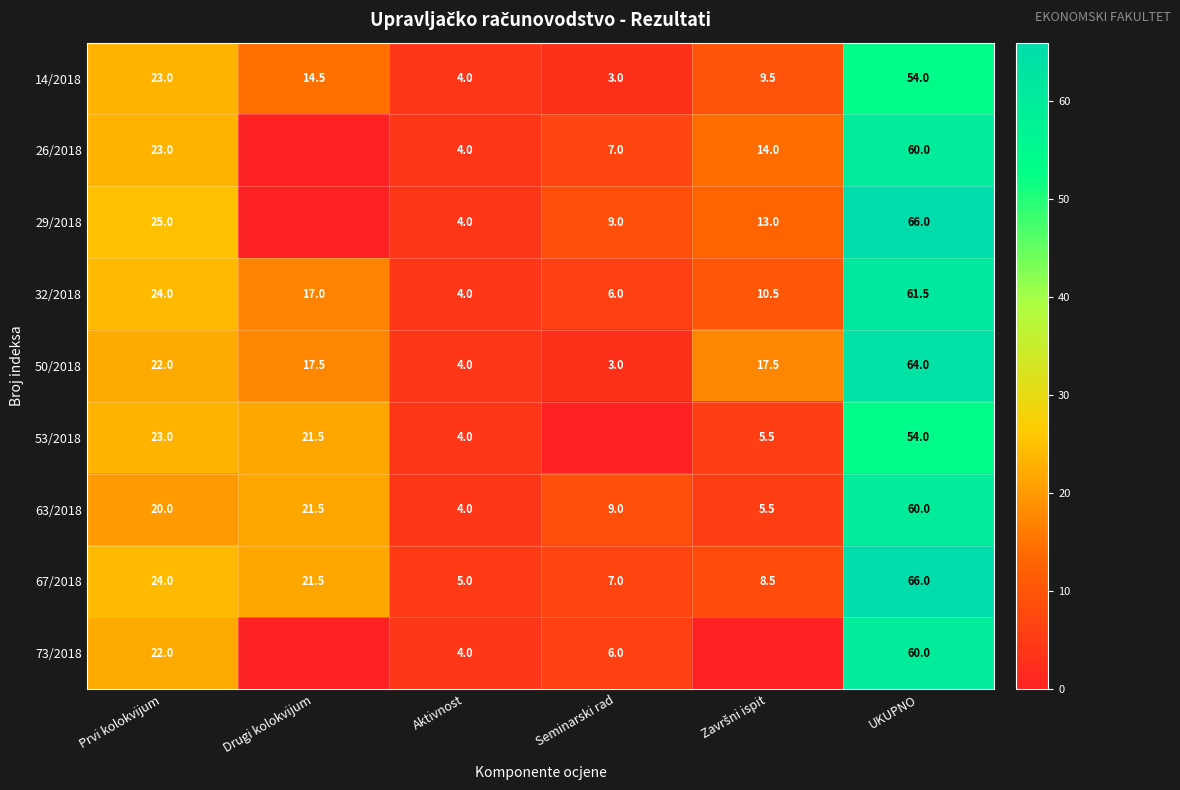

What is the sum of the 63/2018 values at Prvi kolokvijum and Aktivnost?

24.0